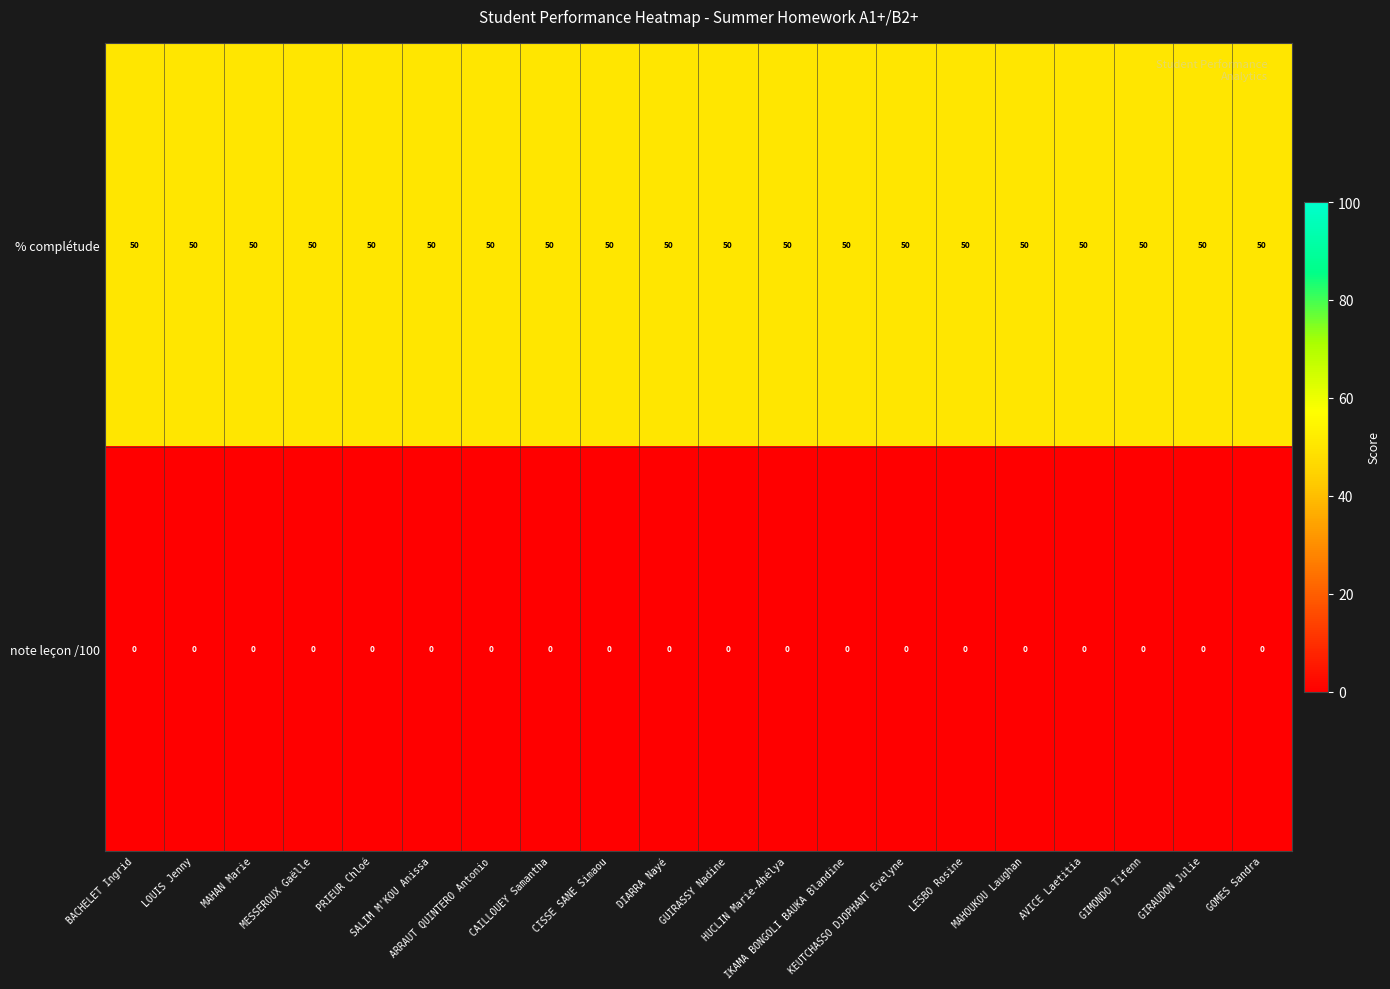

List the series in order of their overall mean, lowest first.

note leçon /100, % complétude